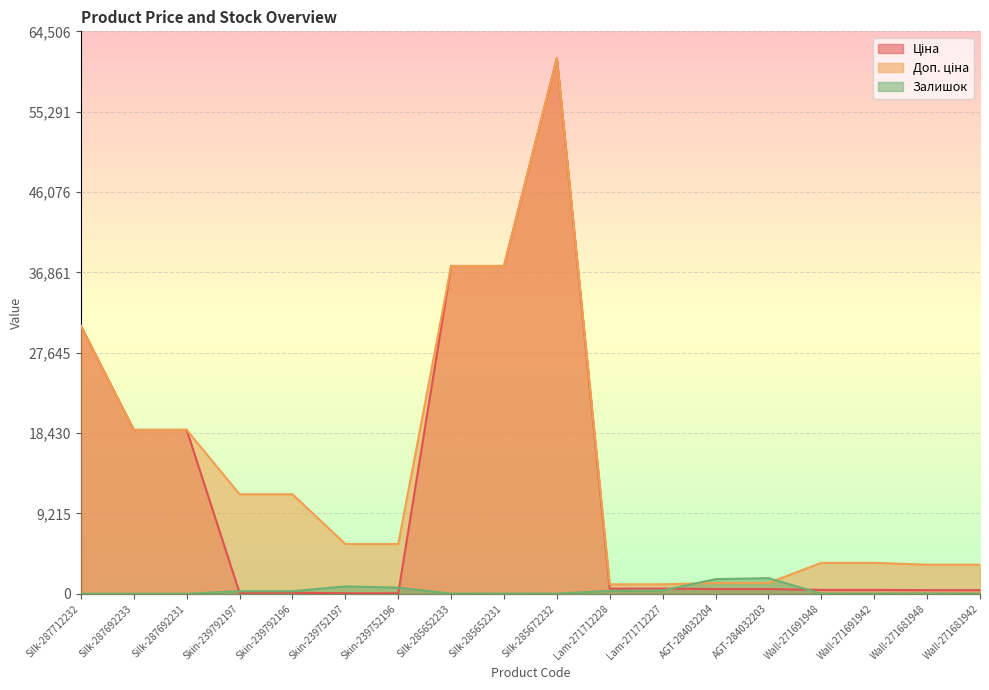

How many times do Залишок and Ціна cross each other?

4